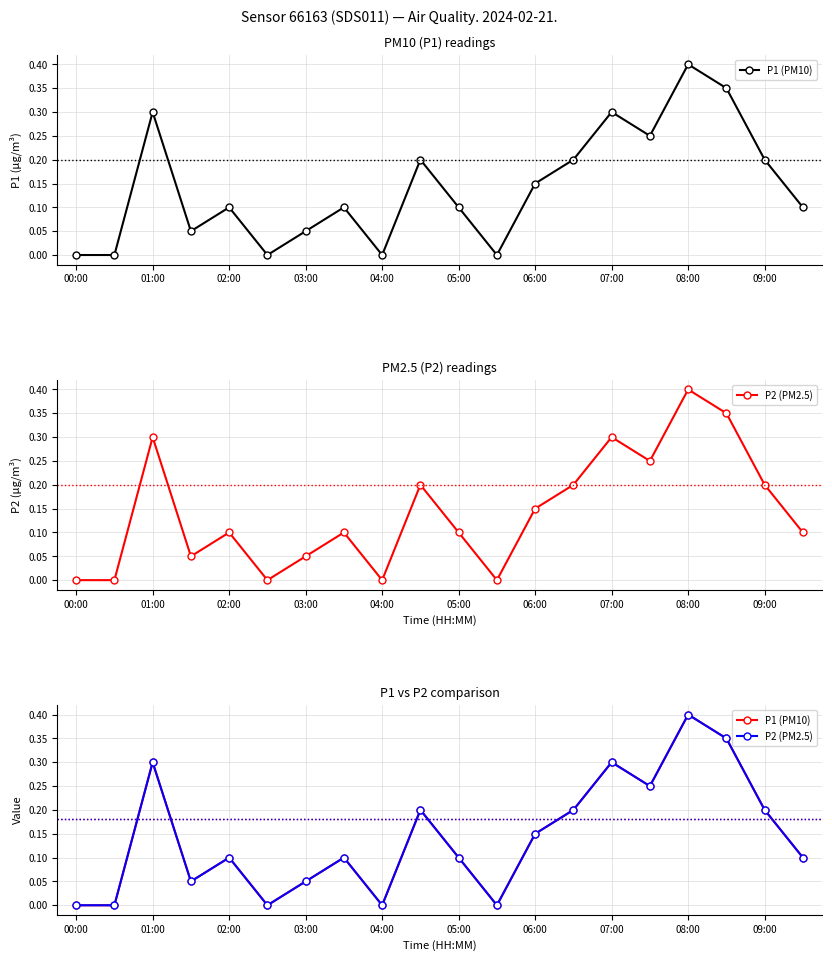

True or false: P1 (PM10) has more than 0 interior local peaks.

True